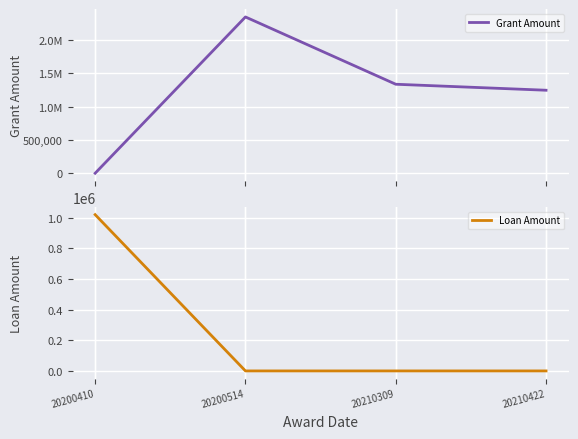

Is the value of Grant Amount at 20210309 greater than the value of Loan Amount at 20200410?

Yes